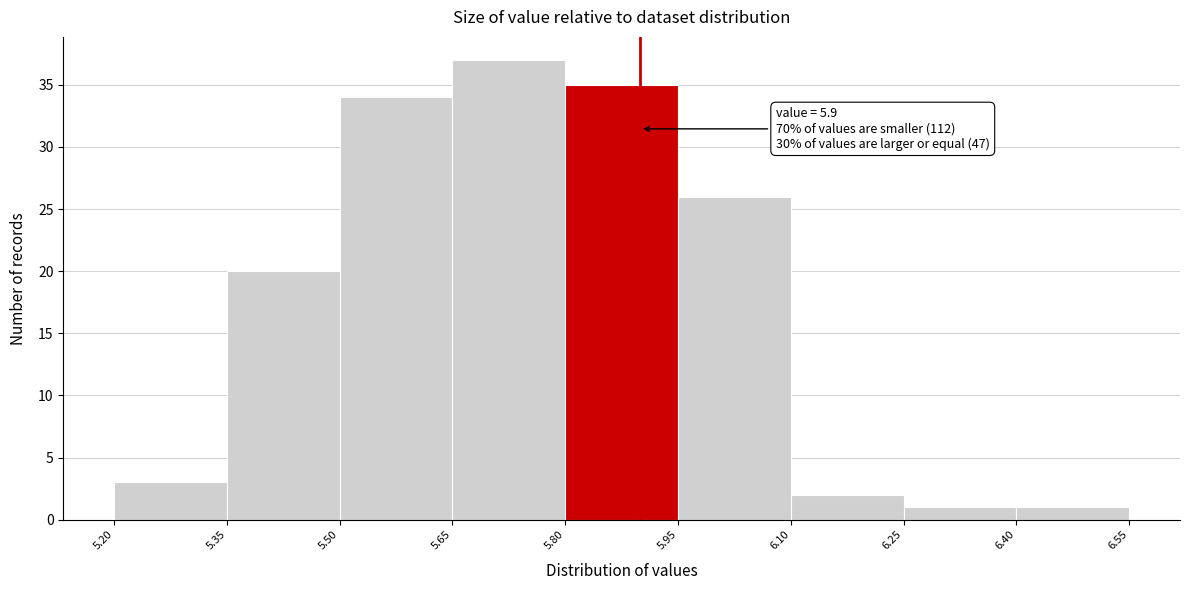

Which range on the x-axis has the tallest bar?

5.65 to 5.80